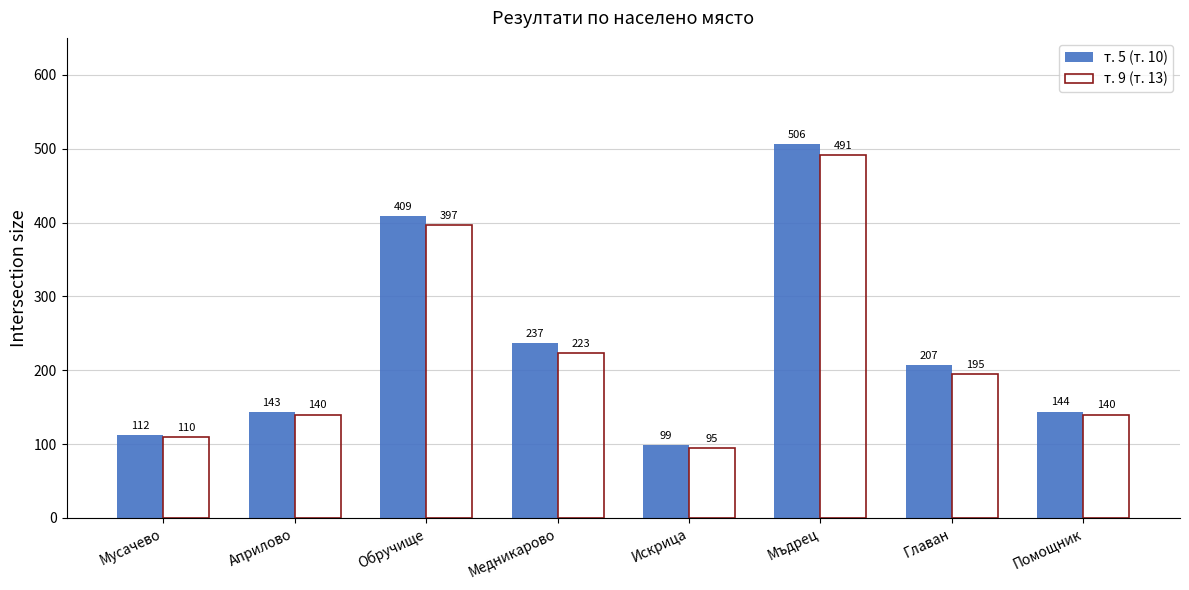

Rank the categories by т. 5 (т. 10) value from highest to lowest.

Мъдрец, Обручище, Медникарово, Главан, Помощник, Априлово, Мусачево, Искрица